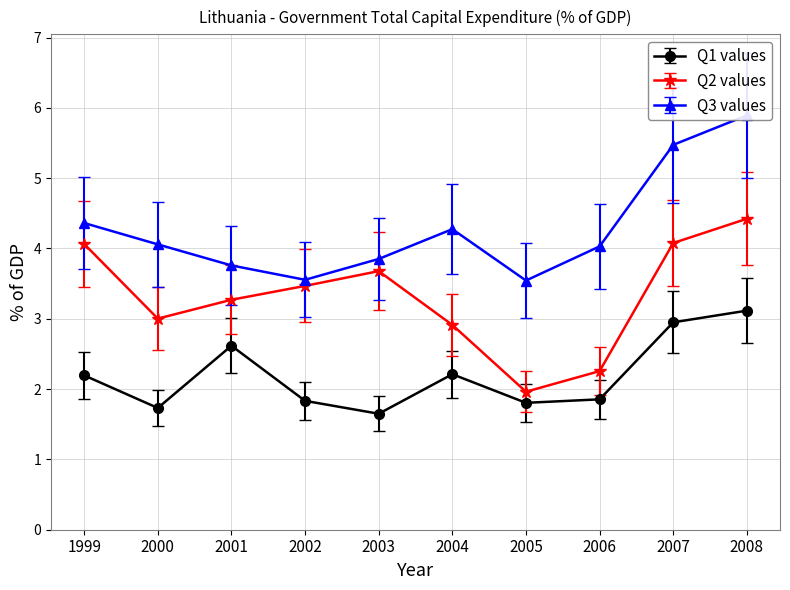

What is the difference between the maximum and minimum values in the Q1 values series?

1.5